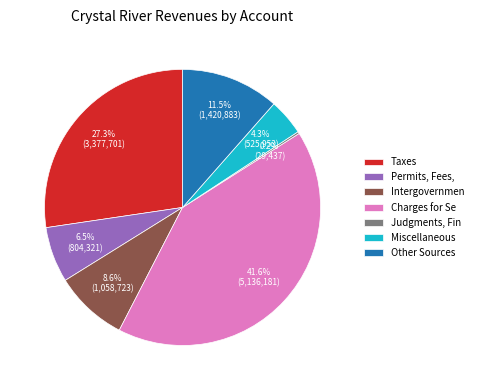

What percentage do Other Sources and Intergovernmen together represent?

20.1%